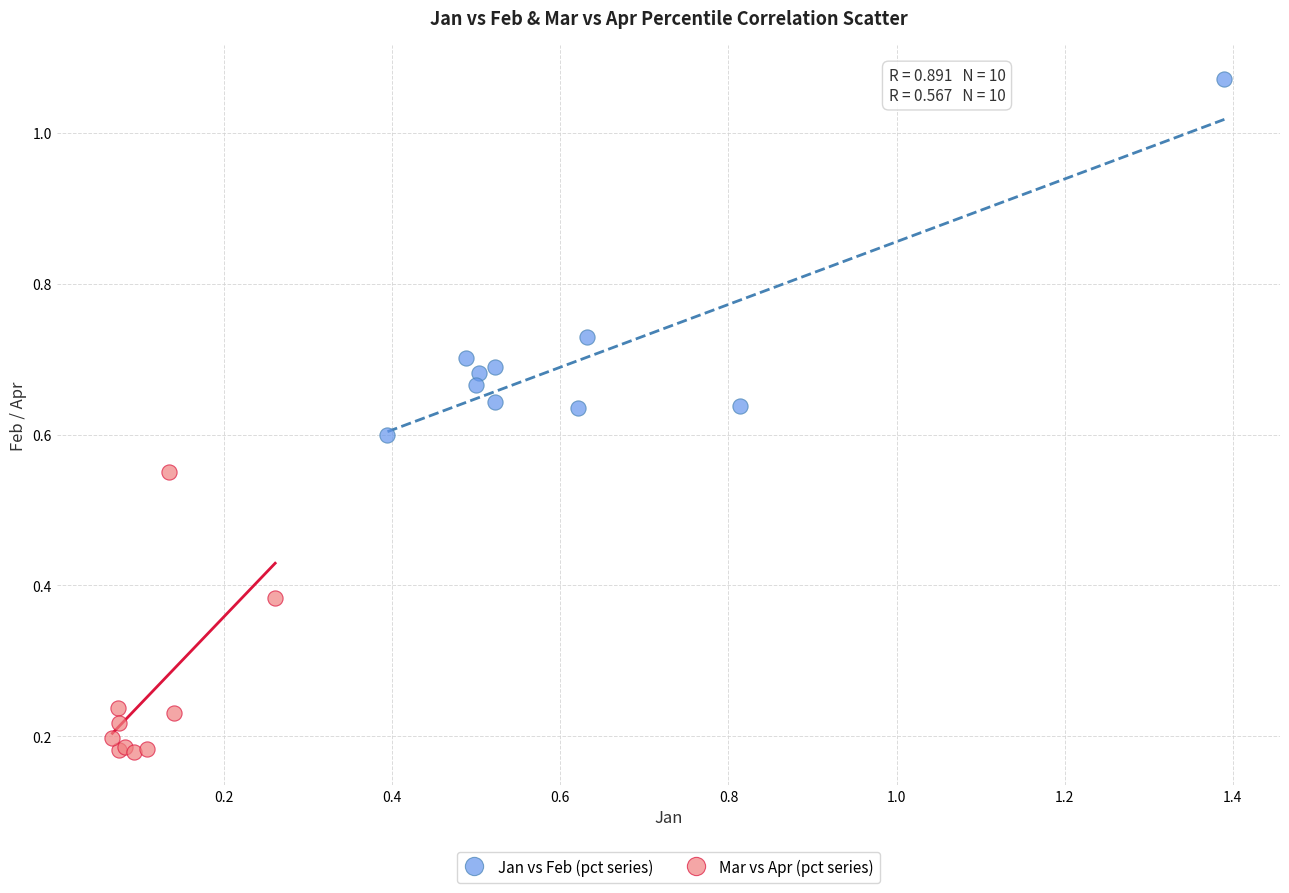

Which series reaches the minimum Y coordinate?

Mar vs Apr (pct series)